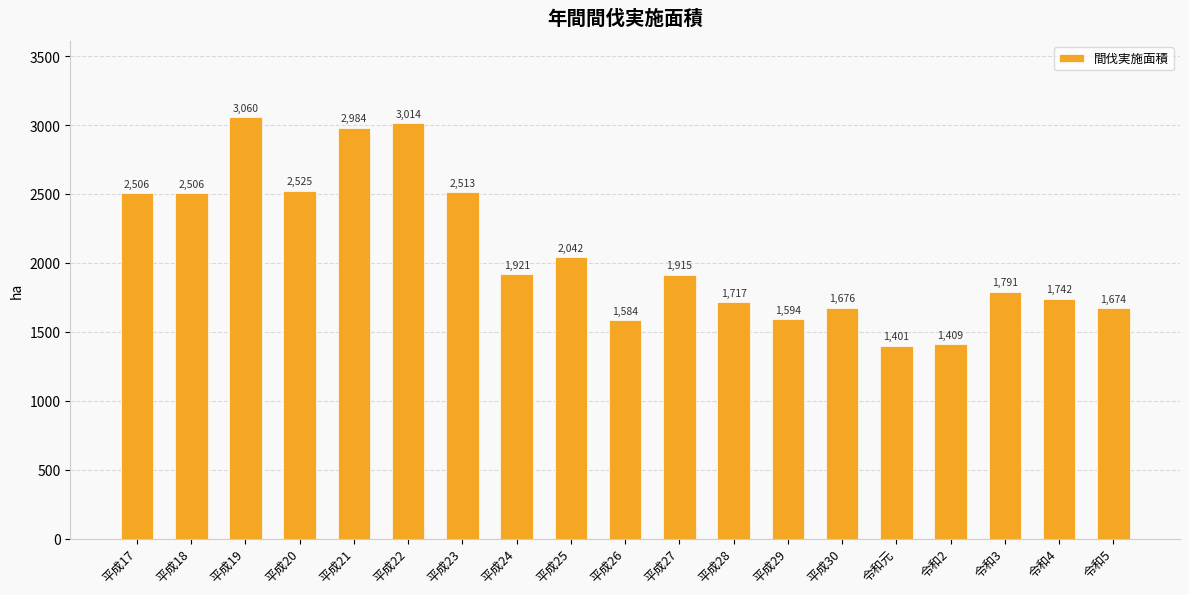

How many series are shown in this chart?

1